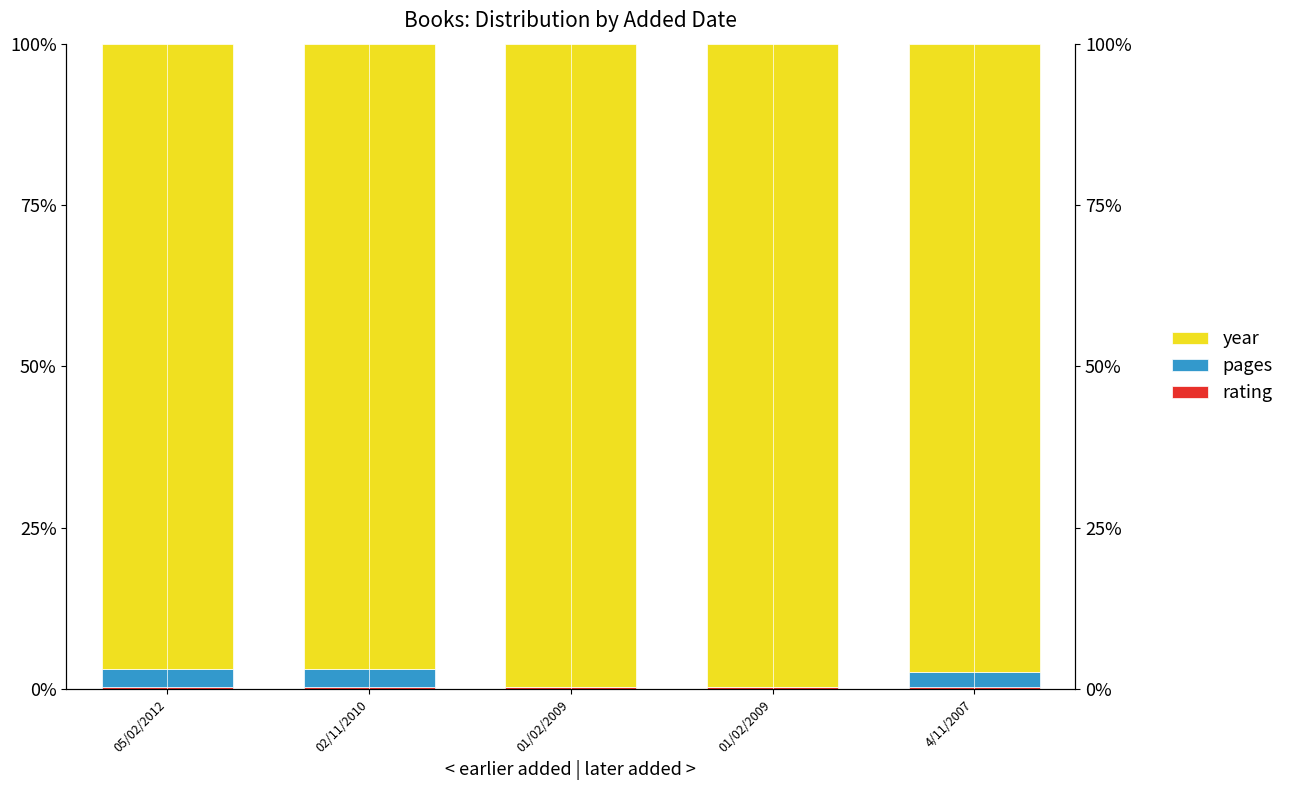

Does the chart contain any negative values?

No